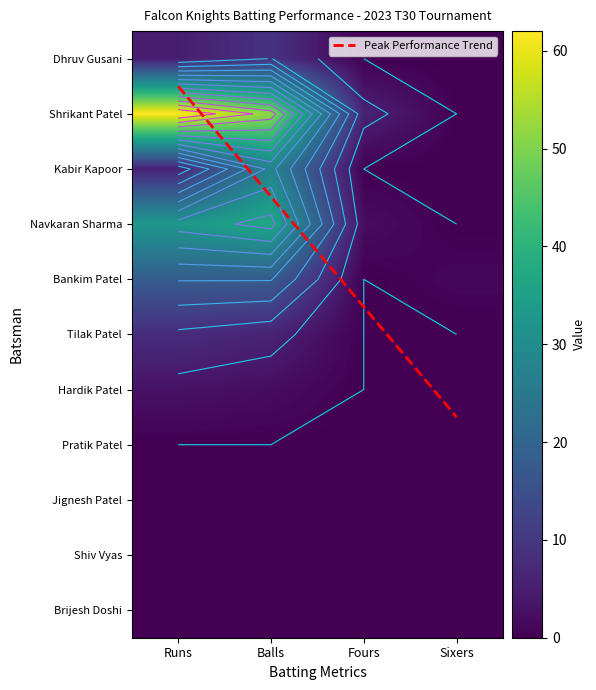

Which category has the highest value in the Hardik Patel series?

Runs